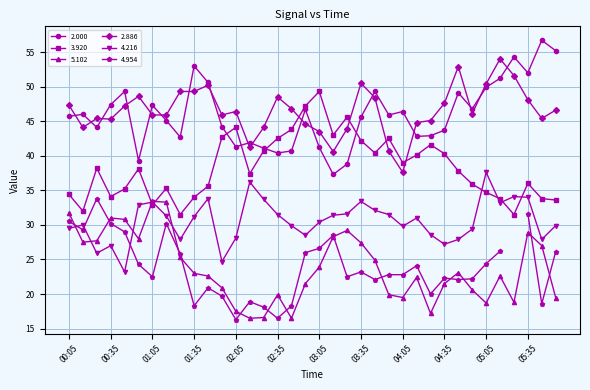

Does the chart display data point markers on the line(s)?

Yes